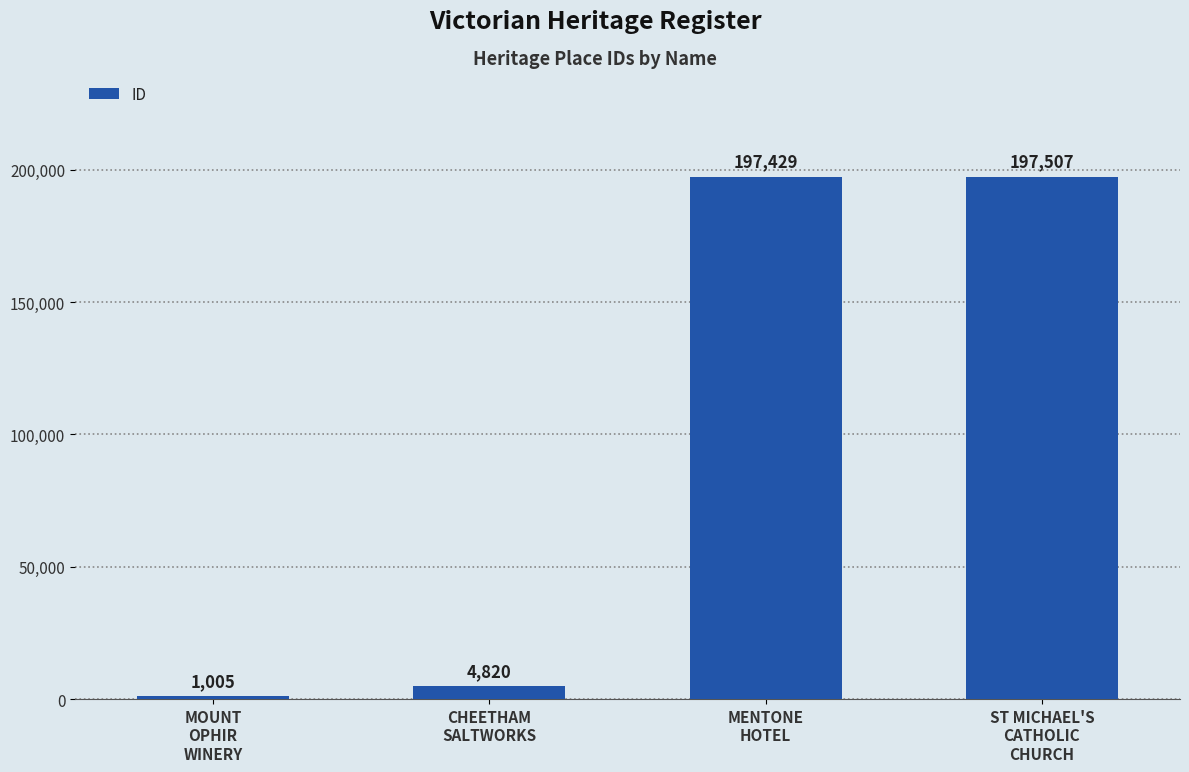

Reading left to right, transcribe all the data shown in this chart.

1005	4820	197429	197507